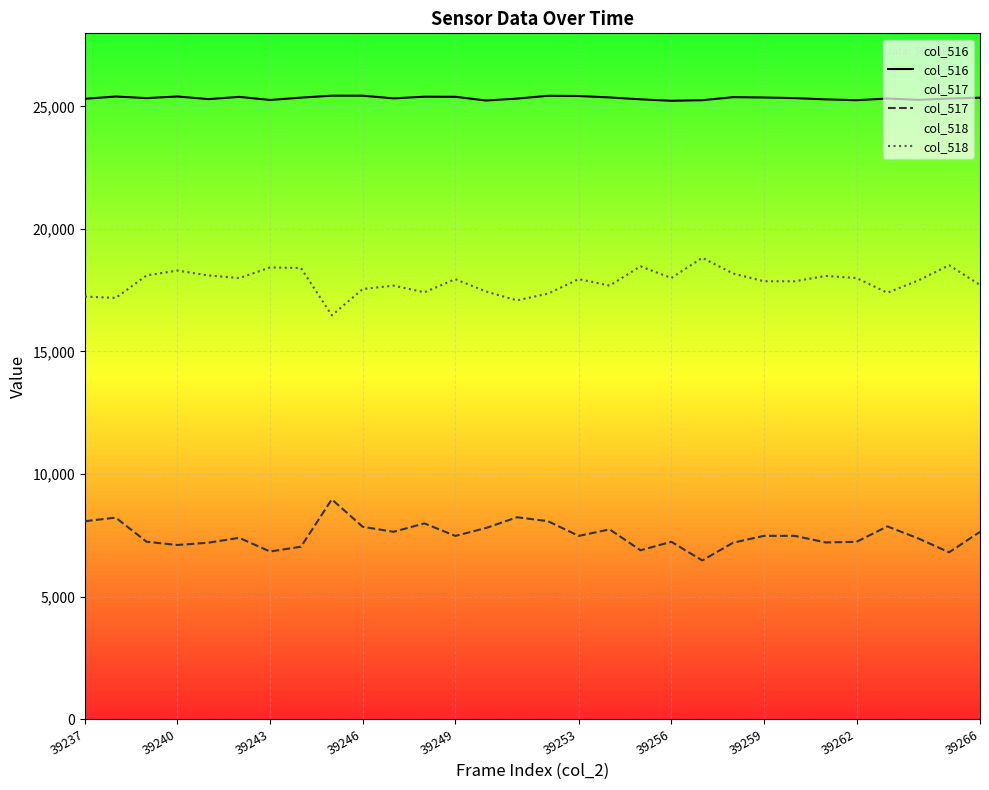

Is this an area chart (filled region under the line)?

No